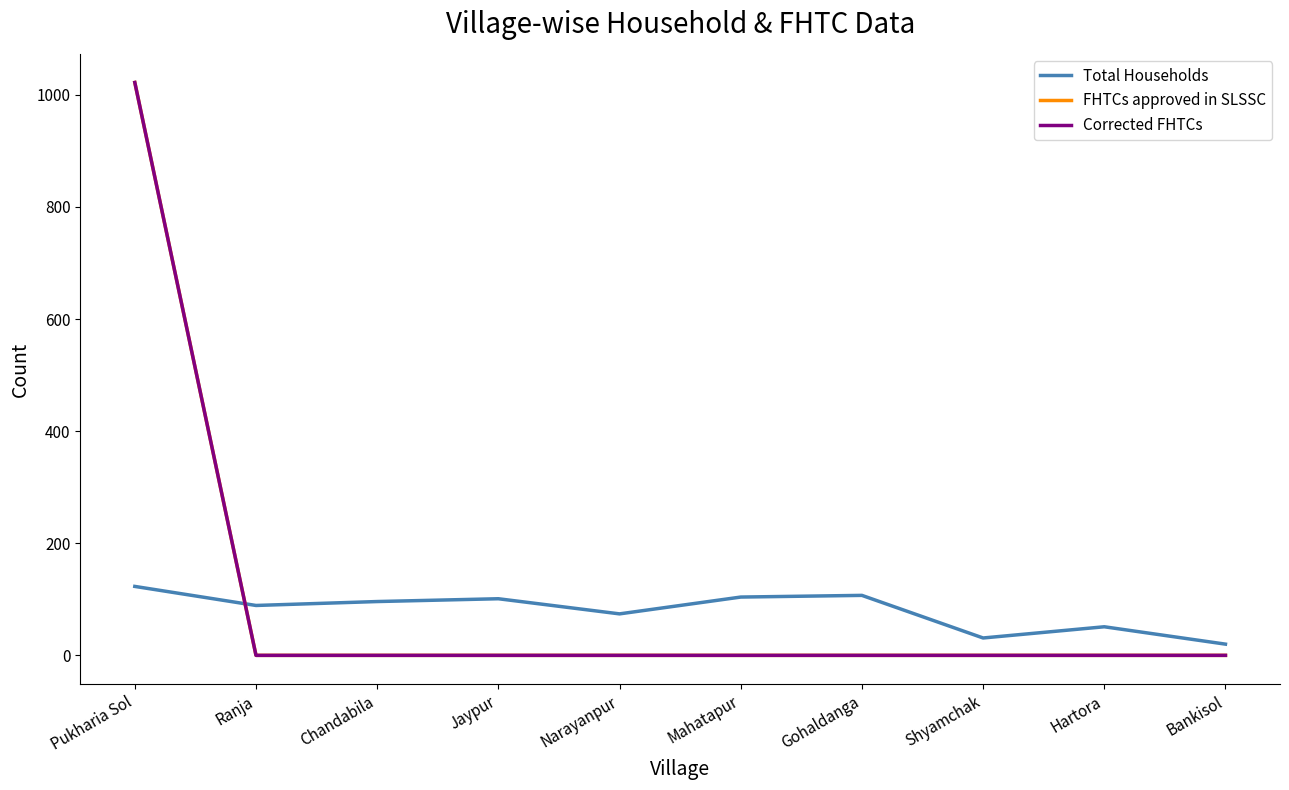

Reading left to right, transcribe all the data shown in this chart.

Total Households: Pukharia Sol=123	Ranja=89	Chandabila=96	Jaypur=101	Narayanpur=74	Mahatapur=104	Gohaldanga=107	Shyamchak=31	Hartora=51	Bankisol=20
FHTCs approved in SLSSC: Pukharia Sol=1022	Ranja=0	Chandabila=0	Jaypur=0	Narayanpur=0	Mahatapur=0	Gohaldanga=0	Shyamchak=0	Hartora=0	Bankisol=0
Corrected FHTCs: Pukharia Sol=1022	Ranja=0	Chandabila=0	Jaypur=0	Narayanpur=0	Mahatapur=0	Gohaldanga=0	Shyamchak=0	Hartora=0	Bankisol=0